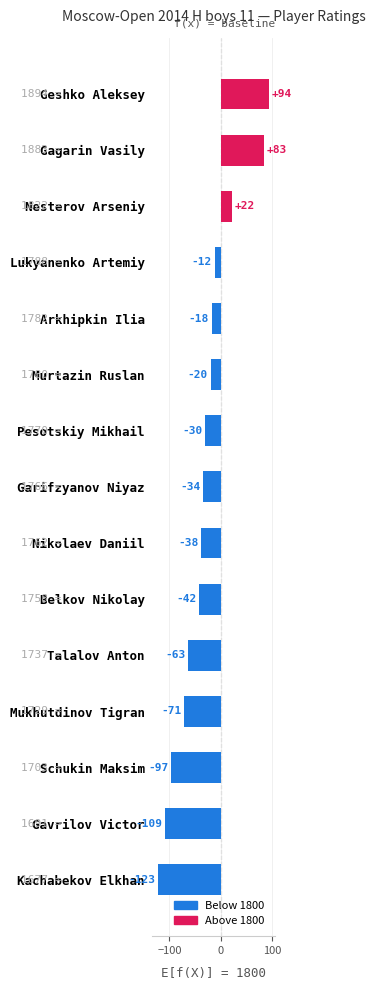

Count the number of categories in the chart.

15